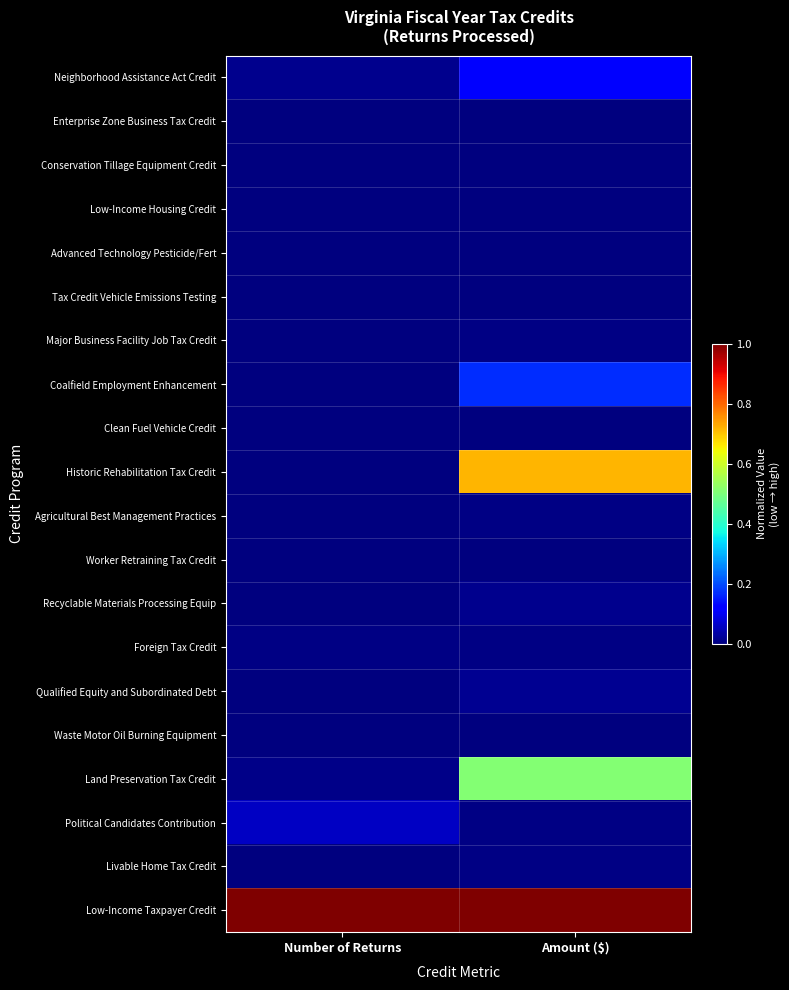

Reading right to left, extract all data points from this chart.

Neighborhood Assistance Act Credit: Amount ($)=0.1	Number of Returns=0.0
Enterprise Zone Business Tax Credit: Amount ($)=0.0	Number of Returns=0.0
Conservation Tillage Equipment Credit: Amount ($)=0.0	Number of Returns=0.0
Low-Income Housing Credit: Amount ($)=0.0	Number of Returns=0.0
Advanced Technology Pesticide/Fert: Amount ($)=0.0	Number of Returns=0.0
Tax Credit Vehicle Emissions Testing: Amount ($)=0.0	Number of Returns=0.0
Major Business Facility Job Tax Credit: Amount ($)=0.0	Number of Returns=0.0
Coalfield Employment Enhancement: Amount ($)=0.2	Number of Returns=0.0
Clean Fuel Vehicle Credit: Amount ($)=0.0	Number of Returns=0.0
Historic Rehabilitation Tax Credit: Amount ($)=0.7	Number of Returns=0.0
Agricultural Best Management Practices: Amount ($)=0.0	Number of Returns=0.0
Worker Retraining Tax Credit: Amount ($)=0.0	Number of Returns=0.0
Recyclable Materials Processing Equip: Amount ($)=0.0	Number of Returns=0.0
Foreign Tax Credit: Amount ($)=0.0	Number of Returns=0.0
Qualified Equity and Subordinated Debt: Amount ($)=0.0	Number of Returns=0.0
Waste Motor Oil Burning Equipment: Amount ($)=0.0	Number of Returns=0.0
Land Preservation Tax Credit: Amount ($)=0.5	Number of Returns=0.0
Political Candidates Contribution: Amount ($)=0.0	Number of Returns=0.1
Livable Home Tax Credit: Amount ($)=0.0	Number of Returns=0.0
Low-Income Taxpayer Credit: Amount ($)=1.0	Number of Returns=1.0